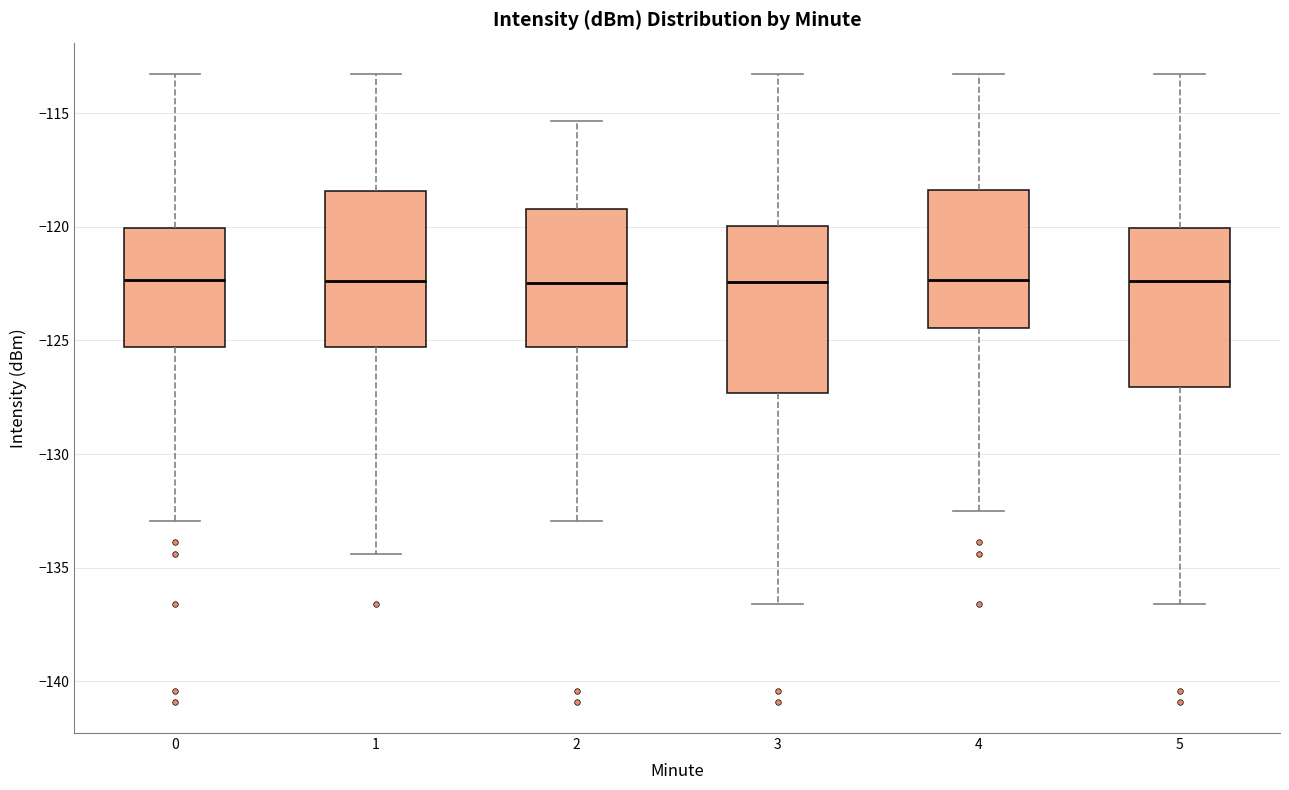

Reading left to right, read every box against the y-axis: the position of its median line, the range the box covers, and the ends of its whiskers. The values are not printed on the chart, so give them approximately, as read against the axis.

0: median -122.5, box -125.5 to -120.0, whiskers -133.0 to -113.5
1: median -122.5, box -125.5 to -118.5, whiskers -134.5 to -113.5
2: median -122.5, box -125.5 to -119.0, whiskers -133.0 to -115.5
3: median -122.5, box -127.5 to -120.0, whiskers -136.5 to -113.5
4: median -122.5, box -124.5 to -118.5, whiskers -132.5 to -113.5
5: median -122.5, box -127.0 to -120.0, whiskers -136.5 to -113.5